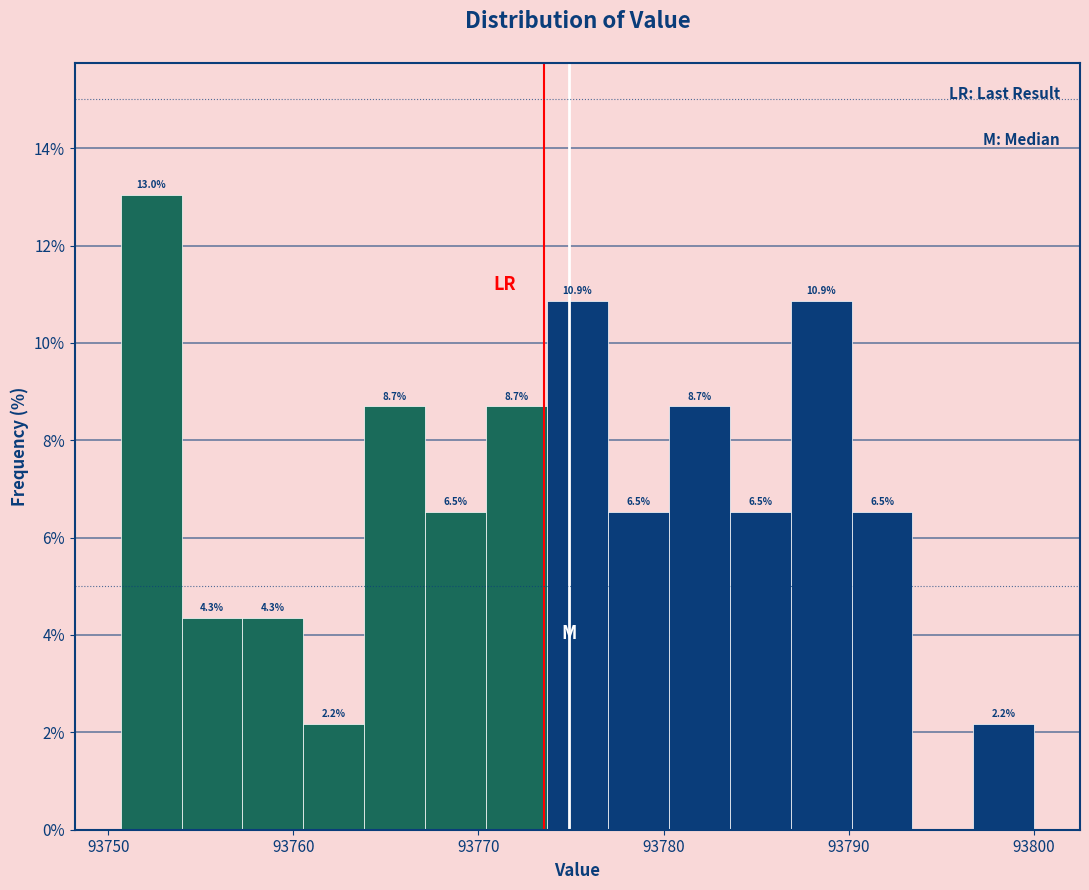

Read against the x-axis, roughly where is the centre of the tallest bar?

93752